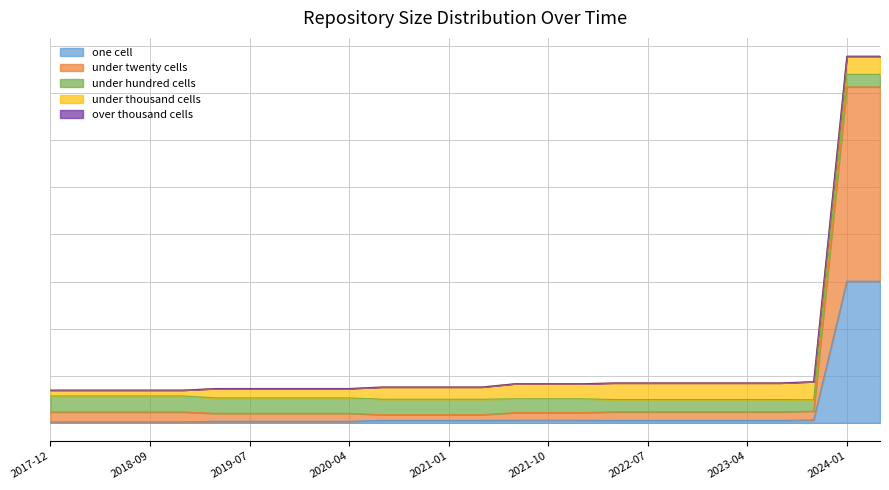

The under_twenty_cells series shows 104 at 2017-12-22. True or false?

True